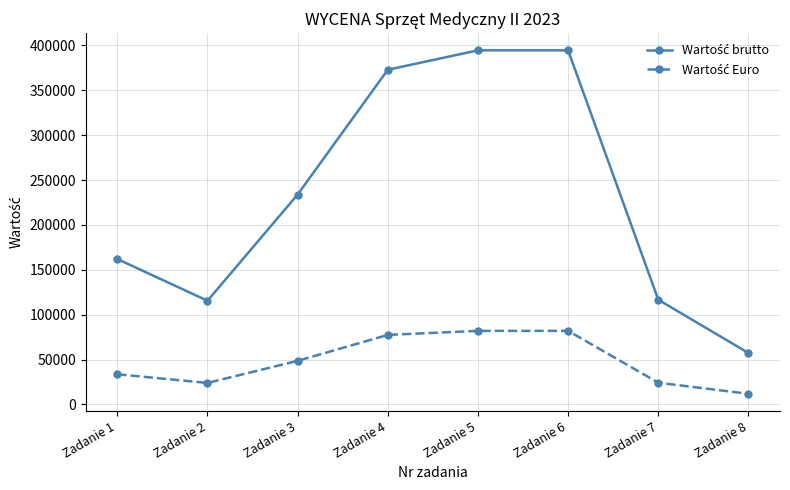

What is the spread (max minus min) of values at Zadanie 8?

45428.5